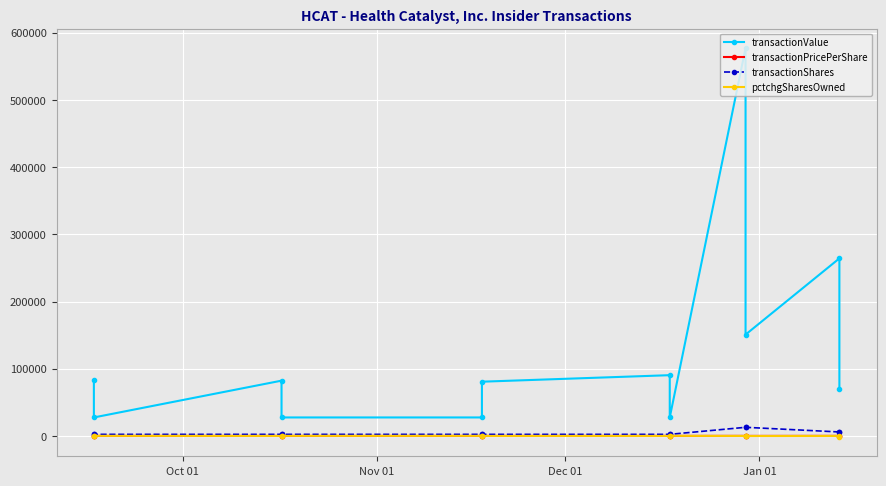

What is the difference between the second highest and minimum values in the transactionValue series?

236741.0